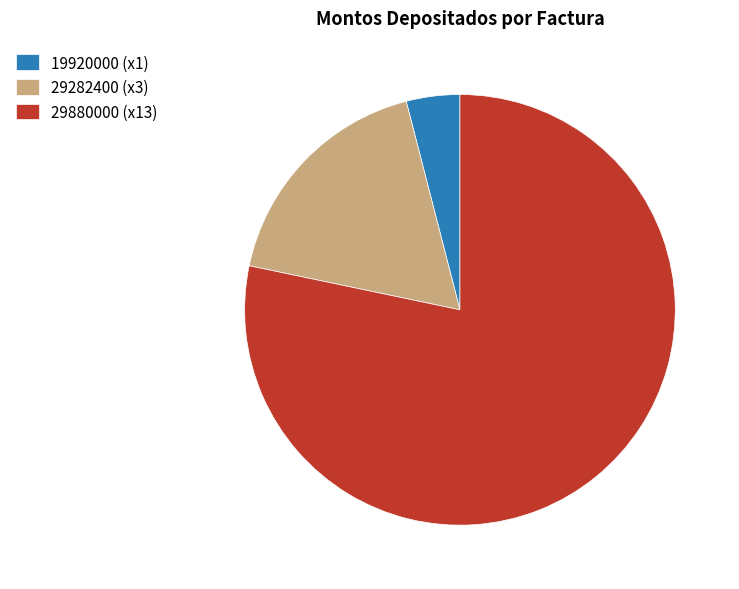

Is the sum of 29282400 (x3) and 29880000 (x13) greater than half?

Yes